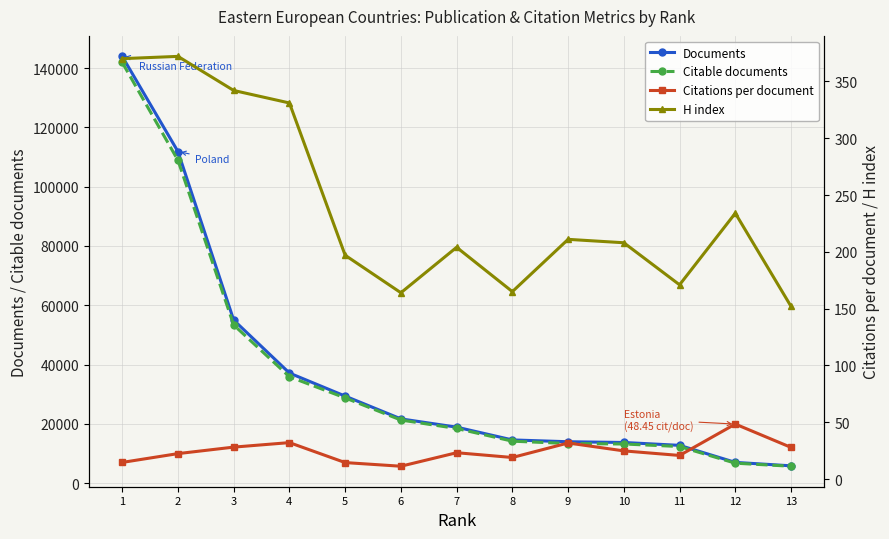

The value of Documents at 6 is 6553.2. True or false?

False